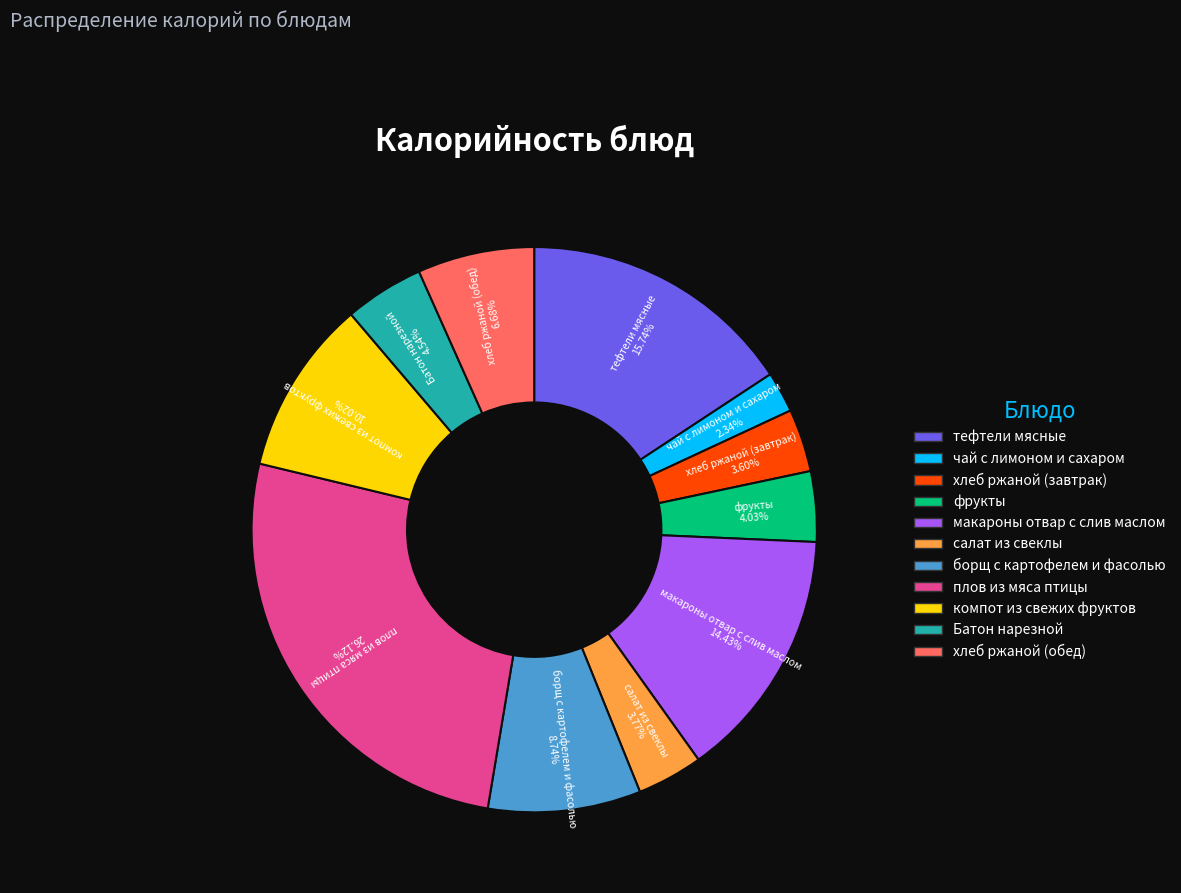

How many segments does this pie chart have?

11